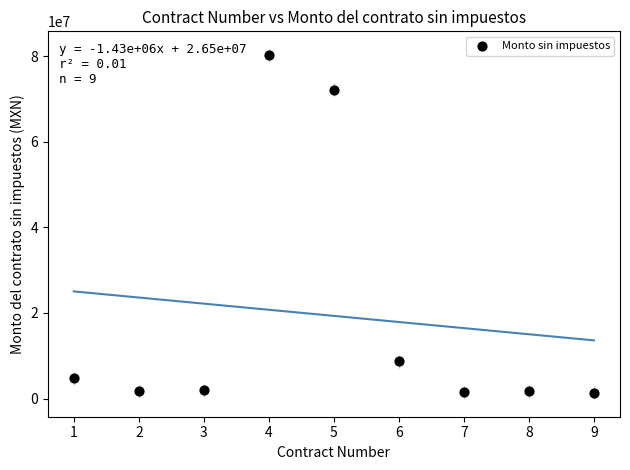

What is the average X value?

5.0